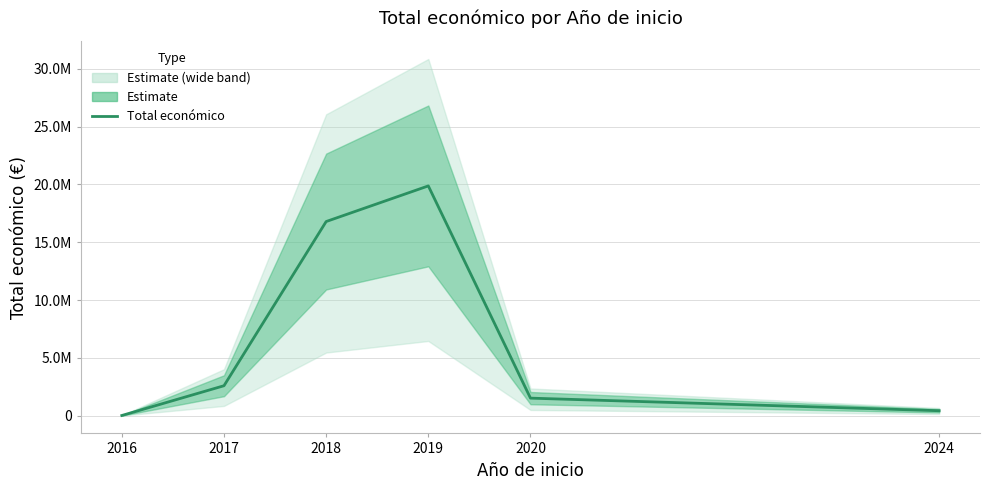

Where does the data first go above 2587420?

2018